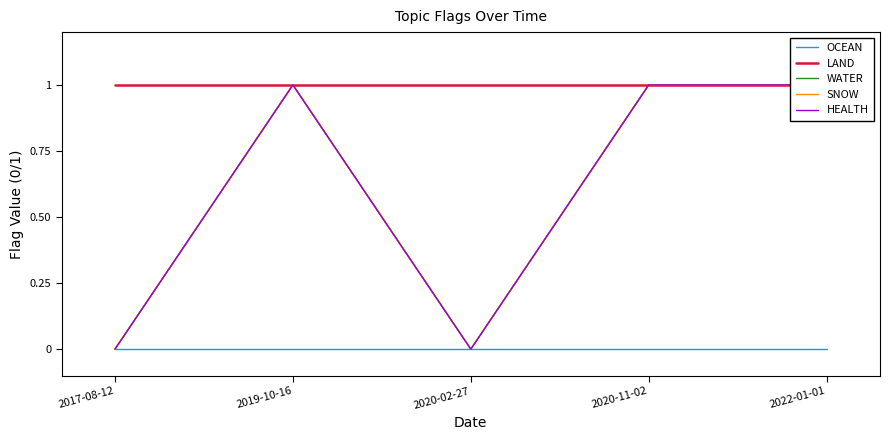

Which label corresponds to the largest value in the chart?

2017-08-12